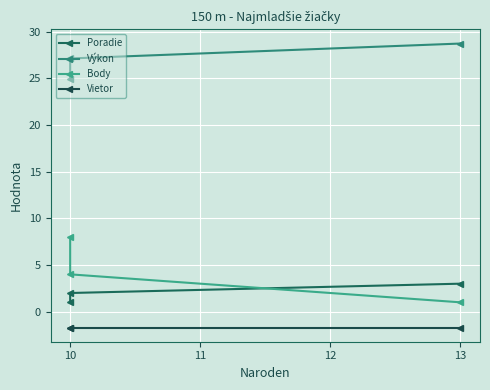

What is the difference between the highest and lowest values at 10?

28.8